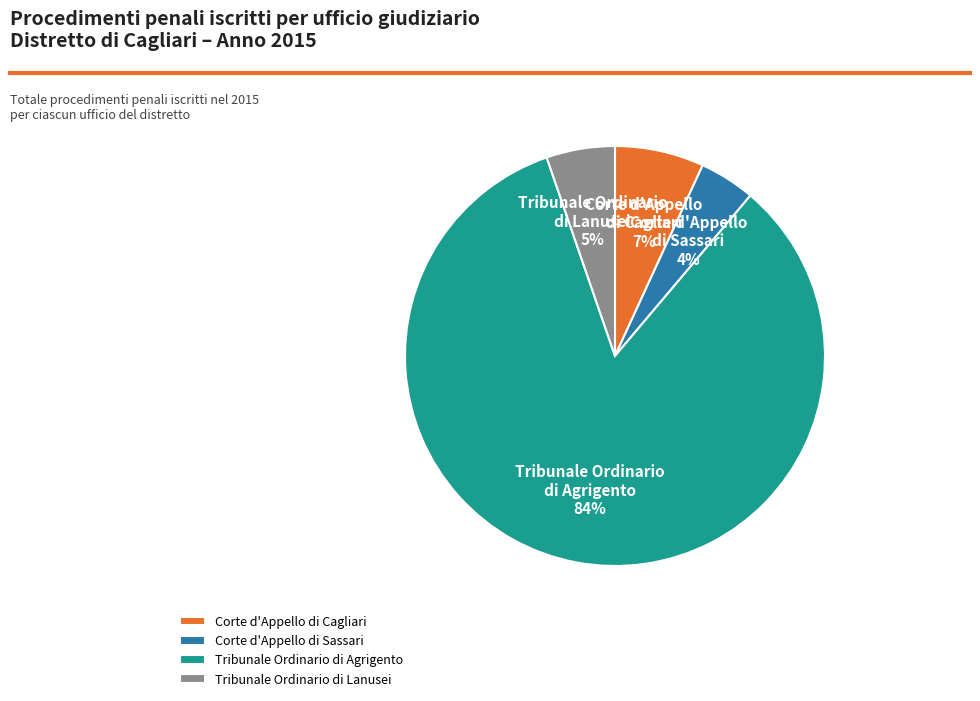

Which category has the smallest portion of the pie?

Corte d'Appello di Sassari